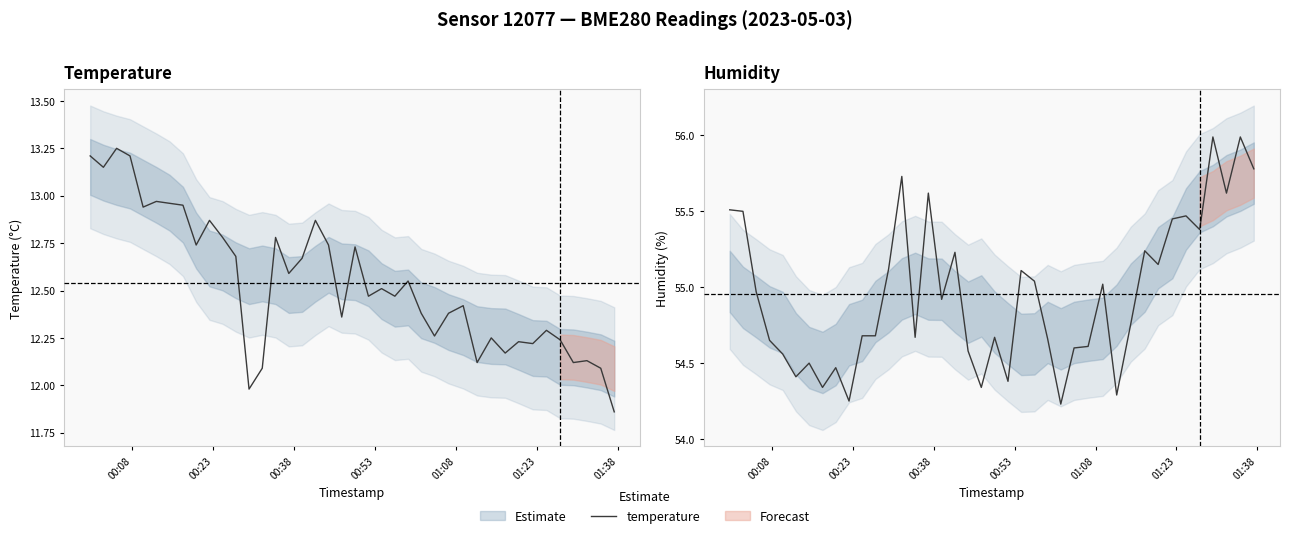

True or false: humidity and temperature cross at least once.

False